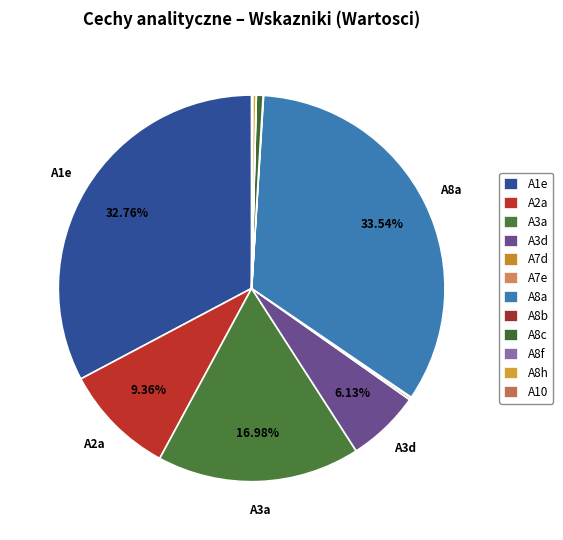

To the nearest percent, what percentage of the pie is A3a?

17%